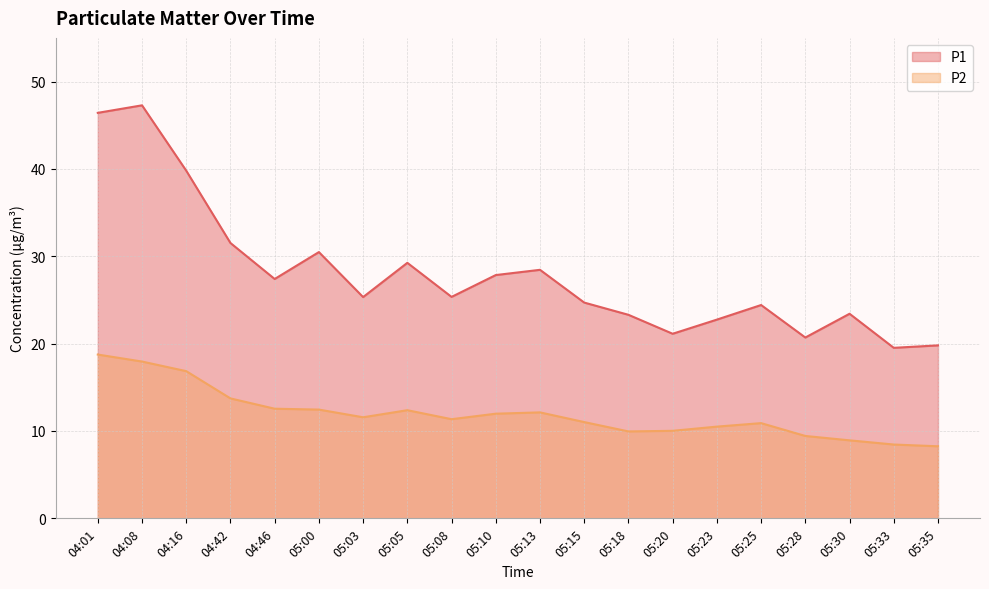

Rank the series at 05:10 from highest to lowest value.

P1, P2